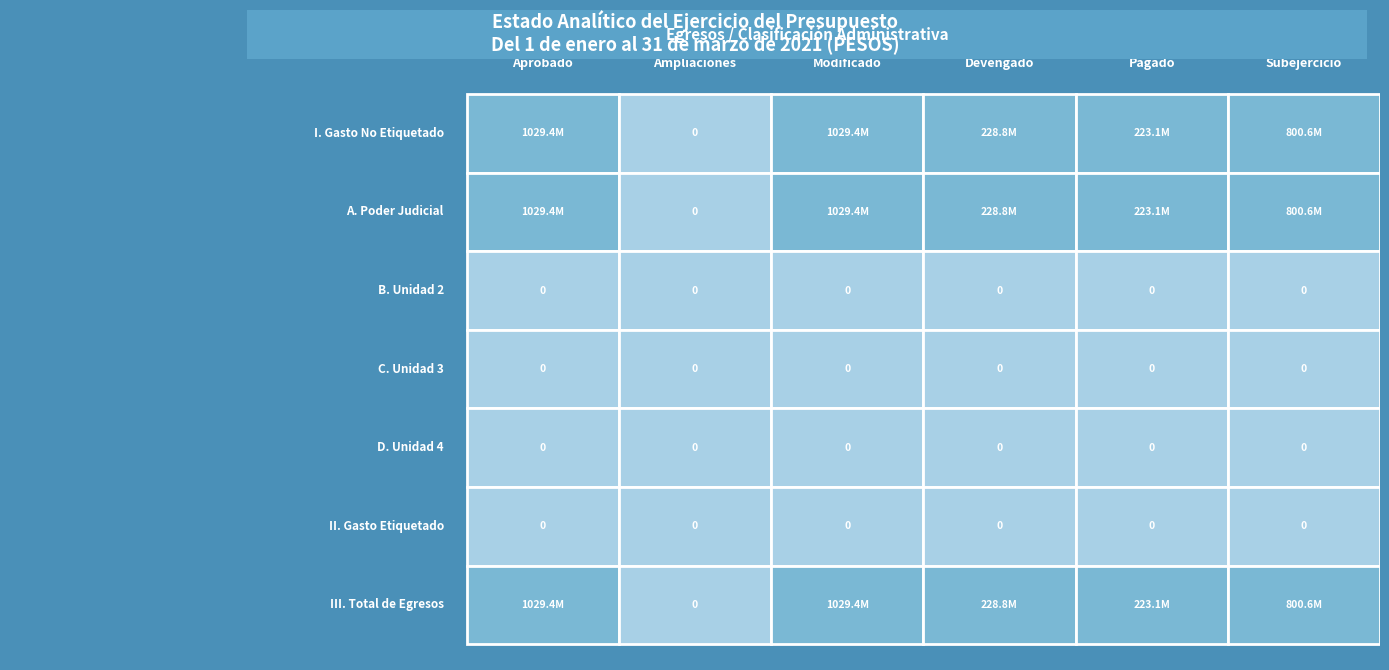

True or false: D. Unidad 4 has a value of 0.0 at Pagado.

True